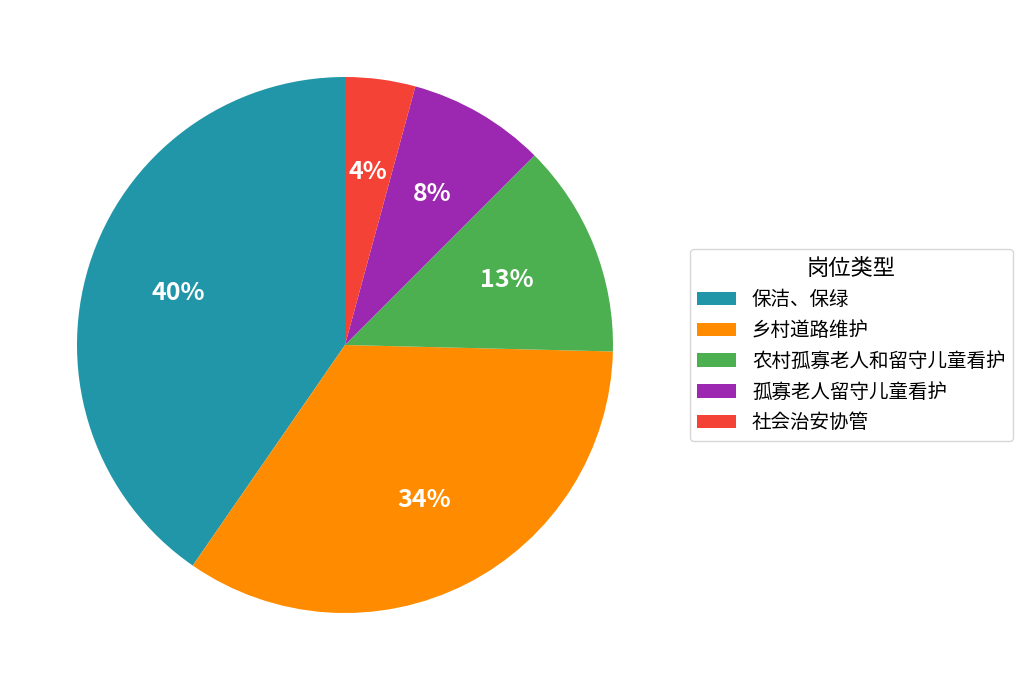

The 孤寡老人留守儿童看护 slice represents 8% of the pie. True or false?

True